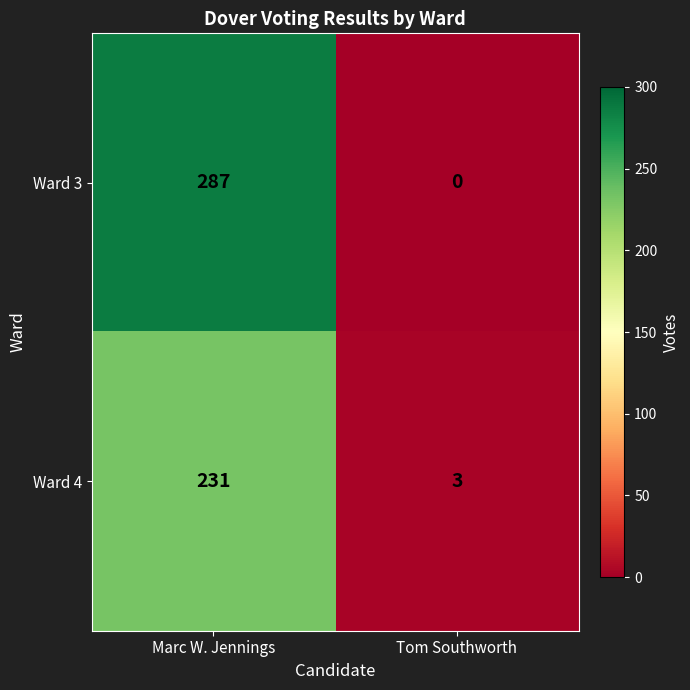

How many categories are shown in the chart?

2